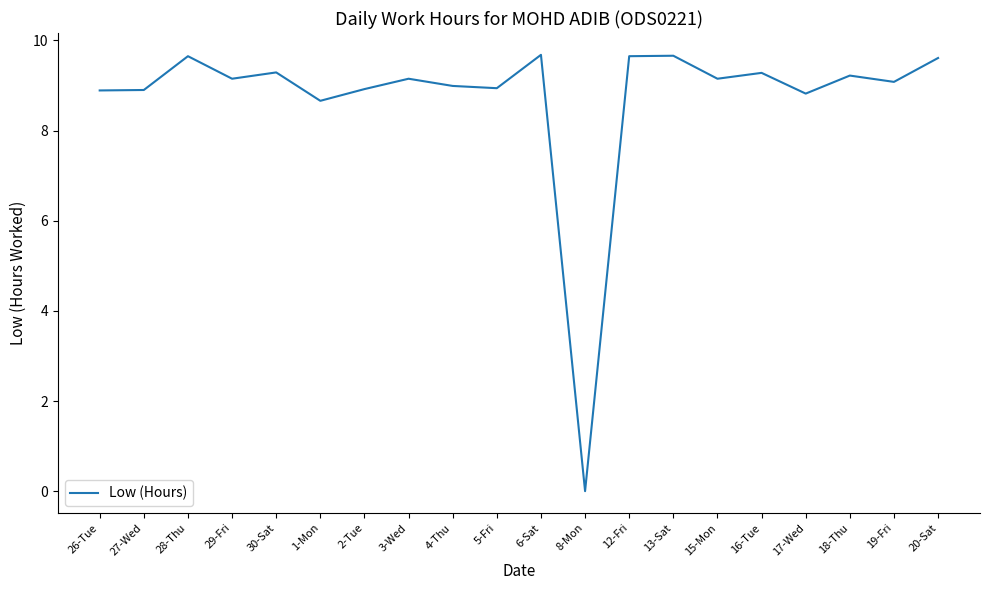

Read the value at 19-Fri.

9.1